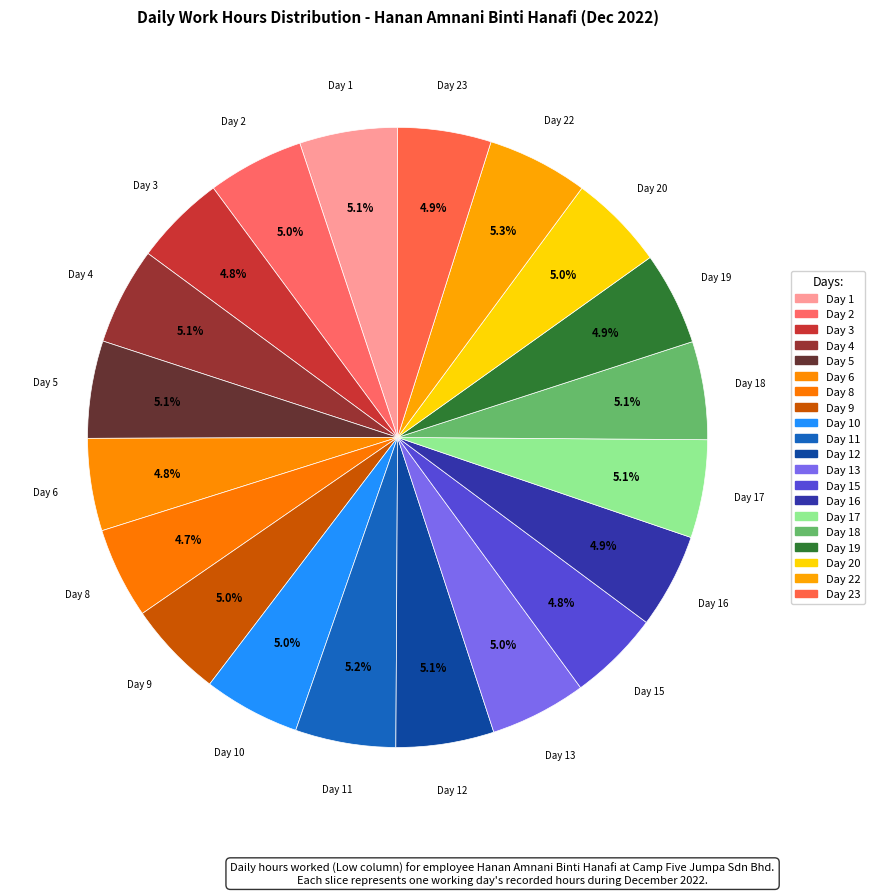

Which slice is the largest?

Day 22